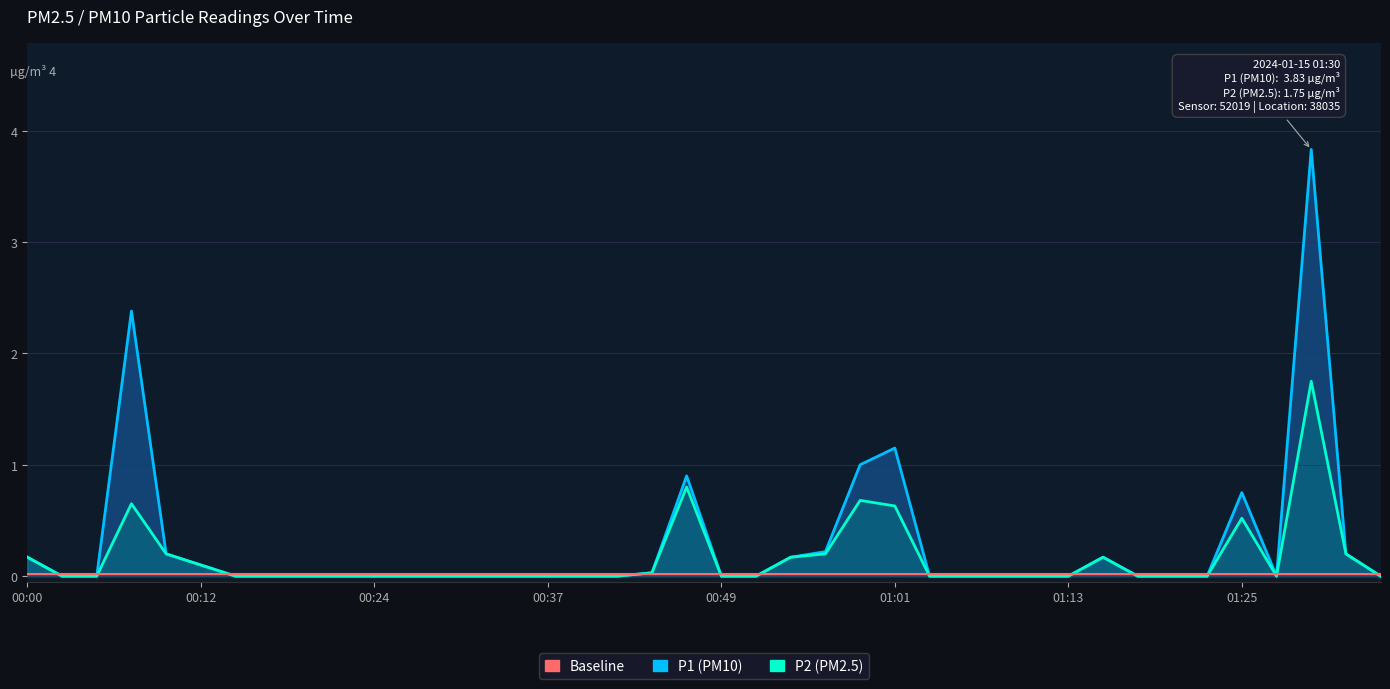

Which series has the largest total across all categories?

P1